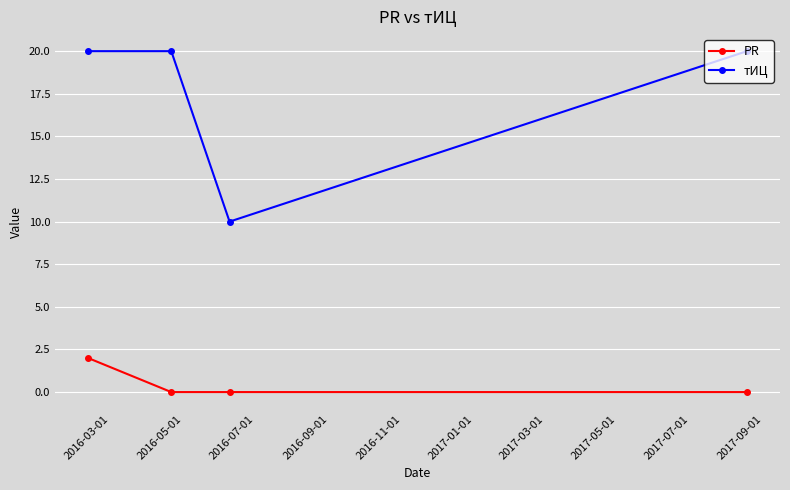

Rank the series by their maximum value, from highest to lowest.

тИЦ, PR